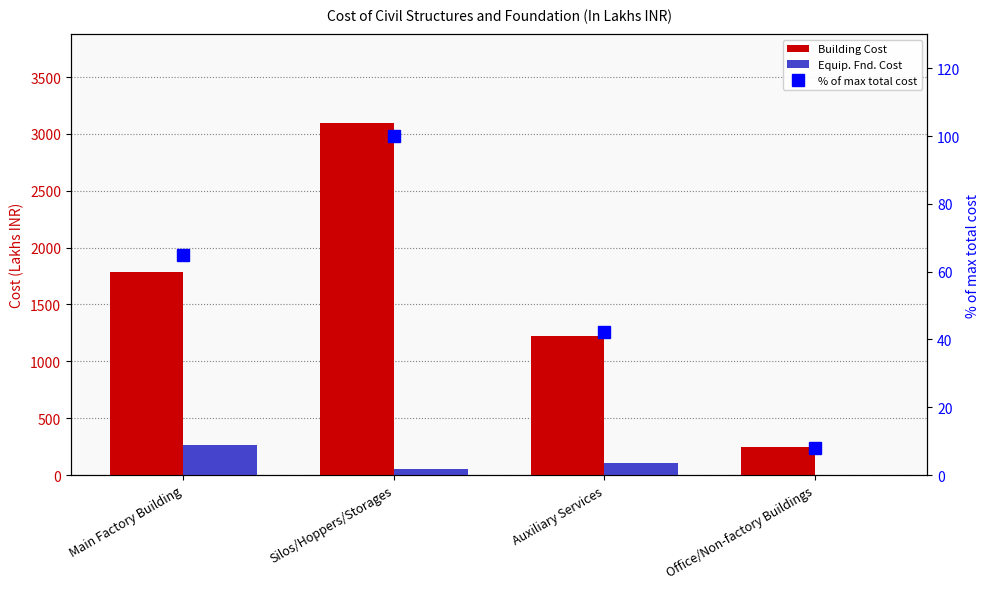

Which series has the largest total across all categories?

Building Cost